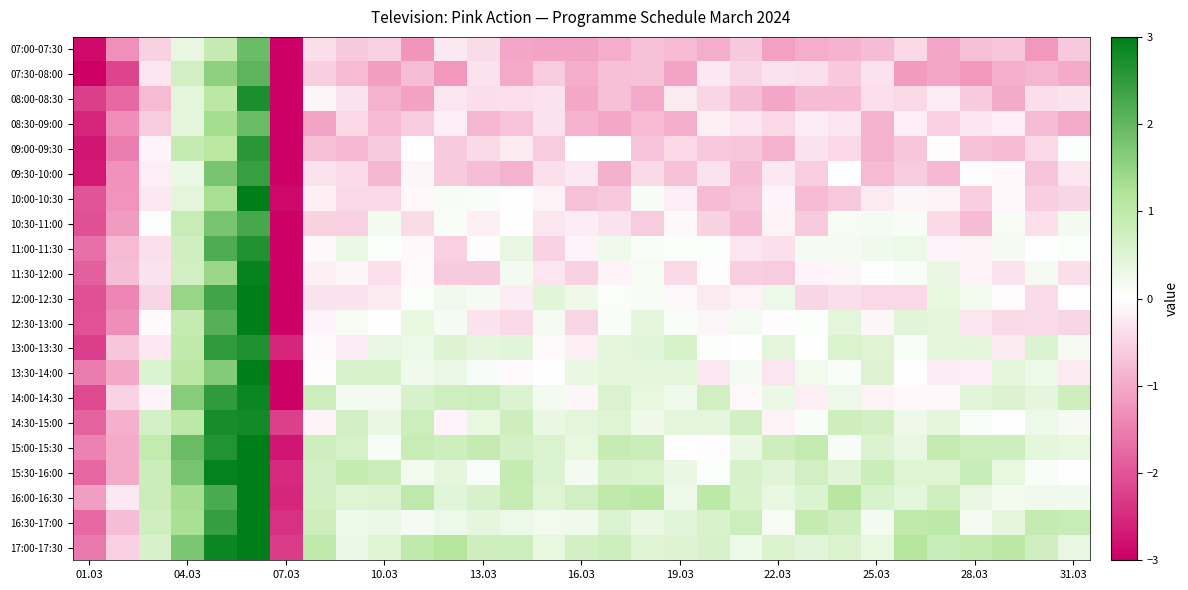

Reading left to right, list all the values displayed in this chart.

07:00-07:30: -2.9	-1.3	-0.5	0.3	0.9	1.9	-3.0	-0.4	-0.6	-0.5	-1.2	-0.3	-0.4	-1.0	-1.1	-1.1	-0.9	-0.7	-0.8	-1.0	-0.6	-1.1	-1.0	-0.9	-0.8	-0.5	-1.1	-0.7	-0.7	-1.2	-0.6
07:30-08:00: -3.0	-2.2	-0.3	0.7	1.6	2.1	-3.0	-0.6	-0.8	-1.1	-0.8	-1.2	-0.3	-1.0	-0.6	-0.9	-0.7	-0.7	-1.1	-0.3	-0.5	-0.3	-0.4	-0.7	-0.3	-1.2	-1.1	-1.2	-0.9	-0.9	-1.0
08:00-08:30: -2.3	-1.7	-0.8	0.4	1.0	2.7	-3.0	-0.1	-0.3	-0.9	-1.1	-0.3	-0.4	-0.4	-0.3	-1.0	-0.7	-1.0	-0.2	-0.5	-0.8	-1.0	-0.8	-0.8	-0.4	-0.5	-0.2	-0.6	-1.0	-0.4	-0.3
08:30-09:00: -2.5	-1.3	-0.6	0.4	1.3	1.9	-3.0	-1.1	-0.5	-0.8	-0.6	-0.2	-0.9	-0.7	-0.3	-0.9	-1.0	-0.8	-0.9	-0.2	-0.3	-0.5	-0.2	-0.3	-0.9	-0.2	-0.6	-0.3	-0.2	-0.8	-1.0
09:00-09:30: -2.7	-1.5	-0.1	0.9	1.1	2.6	-3.0	-0.7	-0.8	-0.6	-0.0	-0.6	-0.4	-0.2	-0.6	0.0	0.0	-0.7	-0.5	-0.6	-0.7	-0.9	-0.3	-0.4	-0.9	-0.7	-0.0	-0.7	-0.8	-0.5	0.0
09:30-10:00: -2.7	-1.3	-0.2	0.3	1.8	2.4	-3.0	-0.3	-0.4	-0.9	-0.1	-0.6	-0.8	-0.9	-0.4	-0.3	-0.9	-0.4	-0.7	-0.3	-0.8	-0.3	-0.6	-0.0	-0.8	-0.6	-0.8	-0.0	-0.1	-0.7	-0.3
10:00-10:30: -2.0	-1.2	-0.3	0.4	1.3	3.0	-2.9	-0.2	-0.5	-0.5	-0.1	0.1	0.1	-0.0	-0.2	-0.7	-0.6	0.1	-0.2	-0.8	-0.7	-0.1	-0.8	-0.6	-0.3	-0.1	-0.1	-0.6	-0.1	-0.6	-0.5
10:30-11:00: -2.1	-1.2	0.0	0.9	1.8	2.3	-3.0	-0.5	-0.6	0.2	-0.4	0.1	-0.2	-0.0	-0.3	-0.2	-0.3	-0.6	-0.1	-0.5	-0.8	-0.2	-0.6	0.1	0.2	0.1	-0.4	-0.8	0.1	-0.4	0.2
11:00-11:30: -1.7	-0.8	-0.4	0.7	2.2	2.7	-3.0	-0.1	0.3	0.0	-0.1	-0.6	-0.0	0.3	-0.5	-0.1	0.2	0.1	0.0	0.1	-0.3	-0.4	0.2	0.2	0.2	0.3	-0.1	-0.1	0.1	-0.0	0.1
11:30-12:00: -1.9	-0.8	-0.3	0.7	1.4	2.9	-3.0	-0.2	-0.1	-0.4	-0.1	-0.6	-0.6	0.2	-0.3	-0.5	-0.1	0.1	-0.4	-0.0	-0.6	-0.6	-0.1	-0.1	-0.0	0.1	0.3	-0.1	-0.3	0.1	-0.4
12:00-12:30: -2.1	-1.4	-0.5	1.5	2.3	3.0	-3.0	-0.3	-0.3	-0.2	0.0	0.2	0.2	-0.2	0.5	0.2	0.1	0.1	-0.1	-0.3	-0.1	0.3	-0.5	-0.4	-0.5	-0.5	0.4	0.2	-0.0	-0.4	-0.0
12:30-13:00: -2.0	-1.3	-0.1	0.9	2.1	3.0	-3.0	-0.1	0.1	0.0	0.4	0.2	-0.3	-0.4	0.1	-0.5	0.1	0.4	0.1	-0.1	0.1	-0.0	0.0	0.4	-0.1	0.5	0.4	-0.3	-0.4	-0.4	-0.5
13:00-13:30: -2.3	-0.7	-0.3	1.0	2.5	2.7	-2.5	-0.1	-0.2	0.3	0.3	0.5	0.4	0.5	-0.1	-0.2	0.4	0.5	0.6	0.1	0.0	0.4	-0.0	0.6	0.5	0.1	0.4	0.4	-0.2	0.6	0.2
13:30-14:00: -1.5	-1.0	0.5	1.0	1.7	3.0	-3.0	-0.0	0.6	0.6	0.2	0.3	0.1	-0.1	-0.0	0.3	0.4	0.4	0.4	-0.3	0.1	-0.3	0.2	0.1	0.5	0.0	-0.2	-0.2	0.4	0.3	-0.2
14:00-14:30: -2.1	-0.5	-0.1	1.6	2.5	2.9	-3.0	0.8	0.2	0.2	0.6	0.7	0.8	0.6	0.2	-0.1	0.6	0.4	0.2	0.7	-0.1	0.3	-0.2	0.3	-0.1	-0.1	-0.1	0.4	0.5	0.4	0.8
14:30-15:00: -1.8	-0.9	0.7	1.0	2.8	2.8	-2.2	-0.2	0.7	0.3	0.8	-0.1	0.4	0.8	0.3	0.4	0.5	0.3	0.4	0.4	0.7	-0.2	0.1	0.8	0.7	0.3	0.4	0.1	-0.0	0.3	0.2
15:00-15:30: -1.5	-1.0	0.9	1.9	2.6	3.0	-2.7	0.8	0.6	0.1	0.9	0.8	0.9	0.7	0.6	0.4	0.9	0.8	-0.0	-0.0	0.3	0.8	0.9	0.1	0.5	0.3	0.9	0.8	0.8	0.4	0.4
15:30-16:00: -1.8	-1.0	0.8	1.8	2.9	3.0	-2.5	0.7	0.9	0.8	0.2	0.4	0.1	0.9	0.6	0.2	0.6	0.6	0.3	0.1	0.6	0.5	0.7	0.5	0.8	0.5	0.5	0.8	0.4	0.1	-0.0
16:00-16:30: -1.1	-0.3	0.8	1.3	2.2	3.0	-2.5	0.7	0.5	0.5	1.0	0.4	0.6	0.9	0.5	0.7	1.0	1.0	0.2	1.0	0.6	0.4	0.6	1.1	0.6	0.4	0.7	0.3	0.2	0.2	0.2
16:30-17:00: -1.7	-0.8	0.7	1.3	2.4	3.0	-2.4	0.8	0.3	0.3	0.1	0.3	0.4	0.3	0.2	0.2	0.6	0.3	0.5	0.6	0.8	0.1	0.9	0.7	0.2	1.0	1.0	0.2	0.4	0.9	0.8
17:00-17:30: -1.6	-0.5	0.6	1.7	2.9	3.0	-2.3	1.0	0.3	0.5	1.0	1.1	0.8	0.8	0.4	0.7	0.8	0.5	0.5	0.6	0.3	0.6	0.5	0.6	0.4	1.1	0.8	0.9	1.0	0.7	0.3